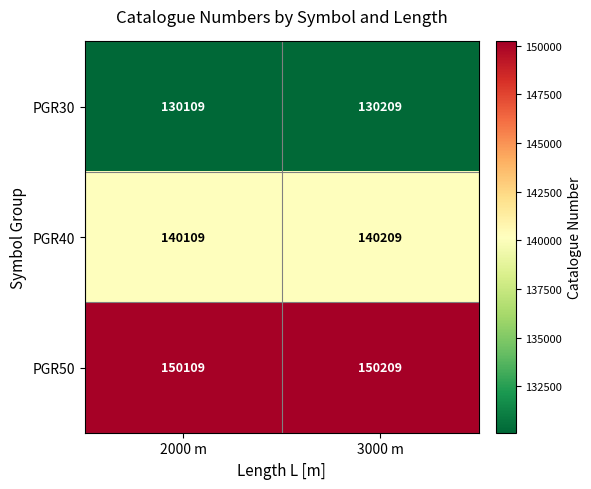

What is the difference between the PGR30 values at 3000 m and 2000 m?

100